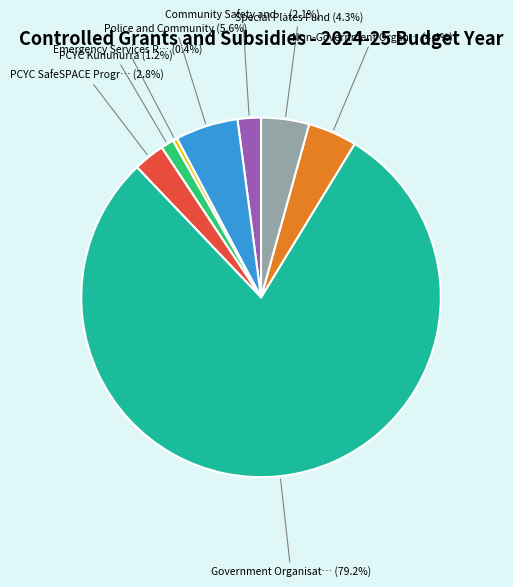

Is there a majority slice in this chart?

Yes